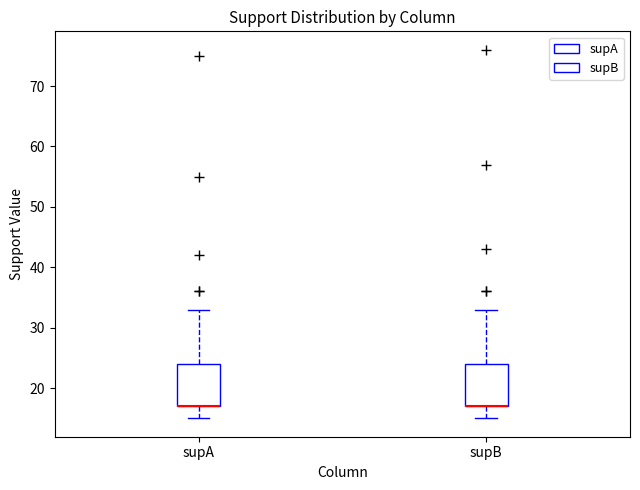

Reading left to right, transcribe this box plot: for each box, give where its median line is, the range the box spans, and where its two whiskers end, as read against the y-axis. The values are not printed on the chart, so give them approximately, as read against the axis.

supA: median 17 (drawn on the box's lower edge), box 17 to 24, whiskers 15 to 33
supB: median 17 (drawn on the box's lower edge), box 17 to 24, whiskers 15 to 33